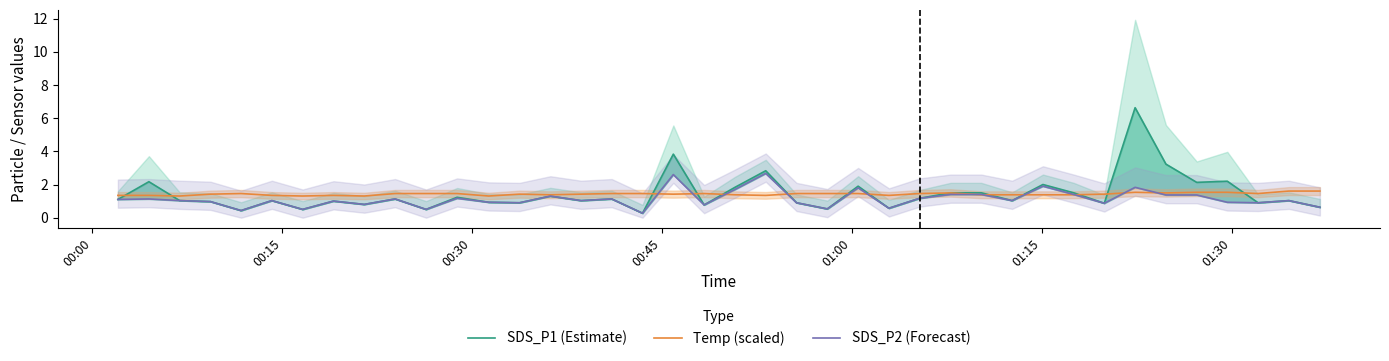

List the series in order of their peak value, highest first.

SDS_P1 (Estimate), SDS_P2 (Forecast), Temp (scaled)